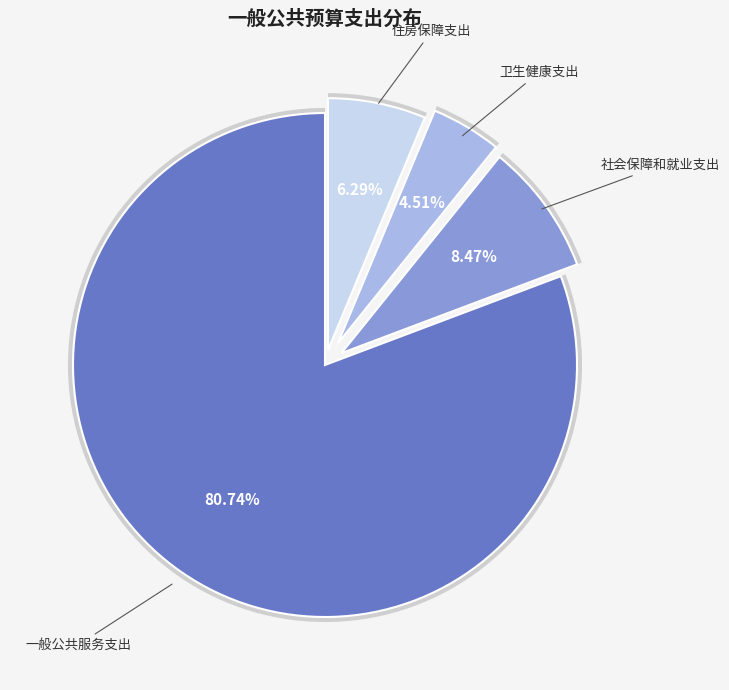

To the nearest percent, what is the average slice percentage?

25%